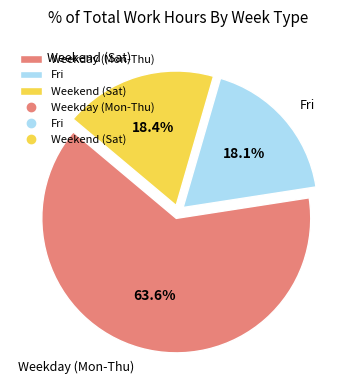

Which has a higher value, Fri or Weekday (Mon-Thu)?

Weekday (Mon-Thu)